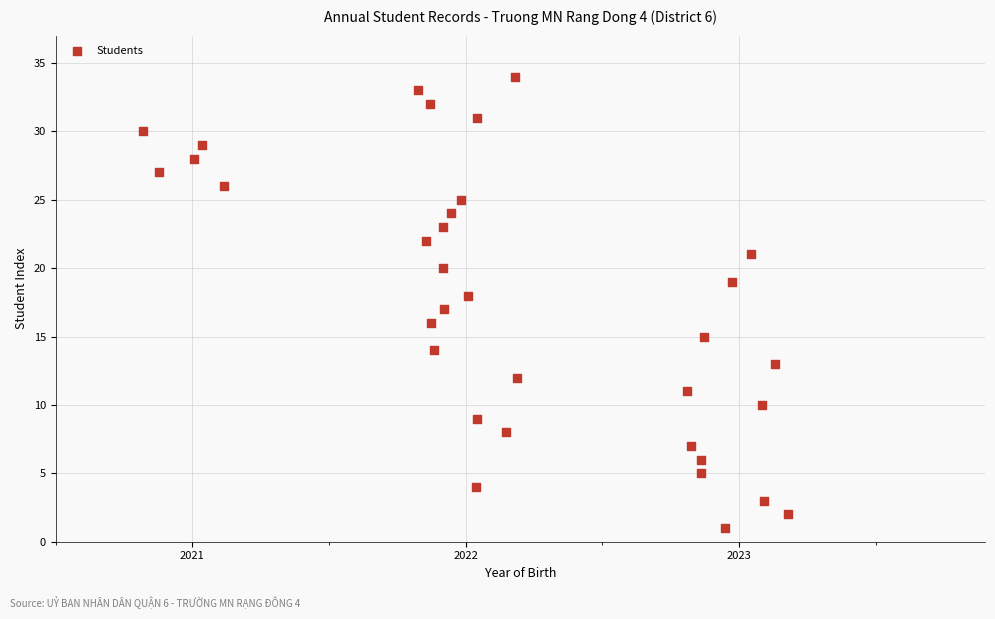

What is the range of Y values (max minus min)?

33